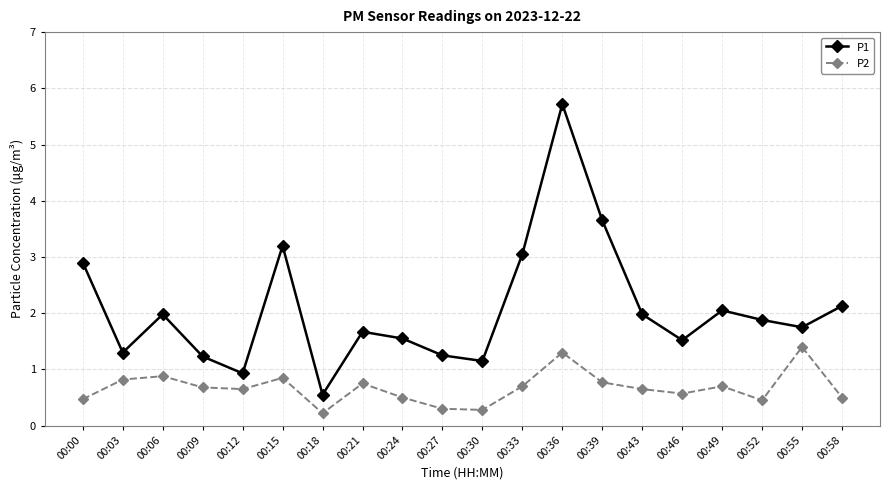

Is it true that P1 equals 2.0 at 00:06?

True